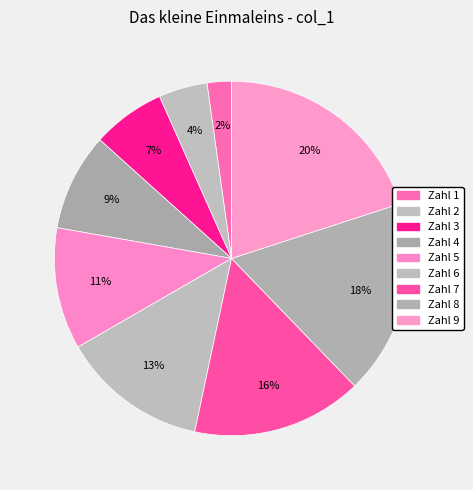

The Zahl 3 slice represents 1% of the pie. True or false?

False